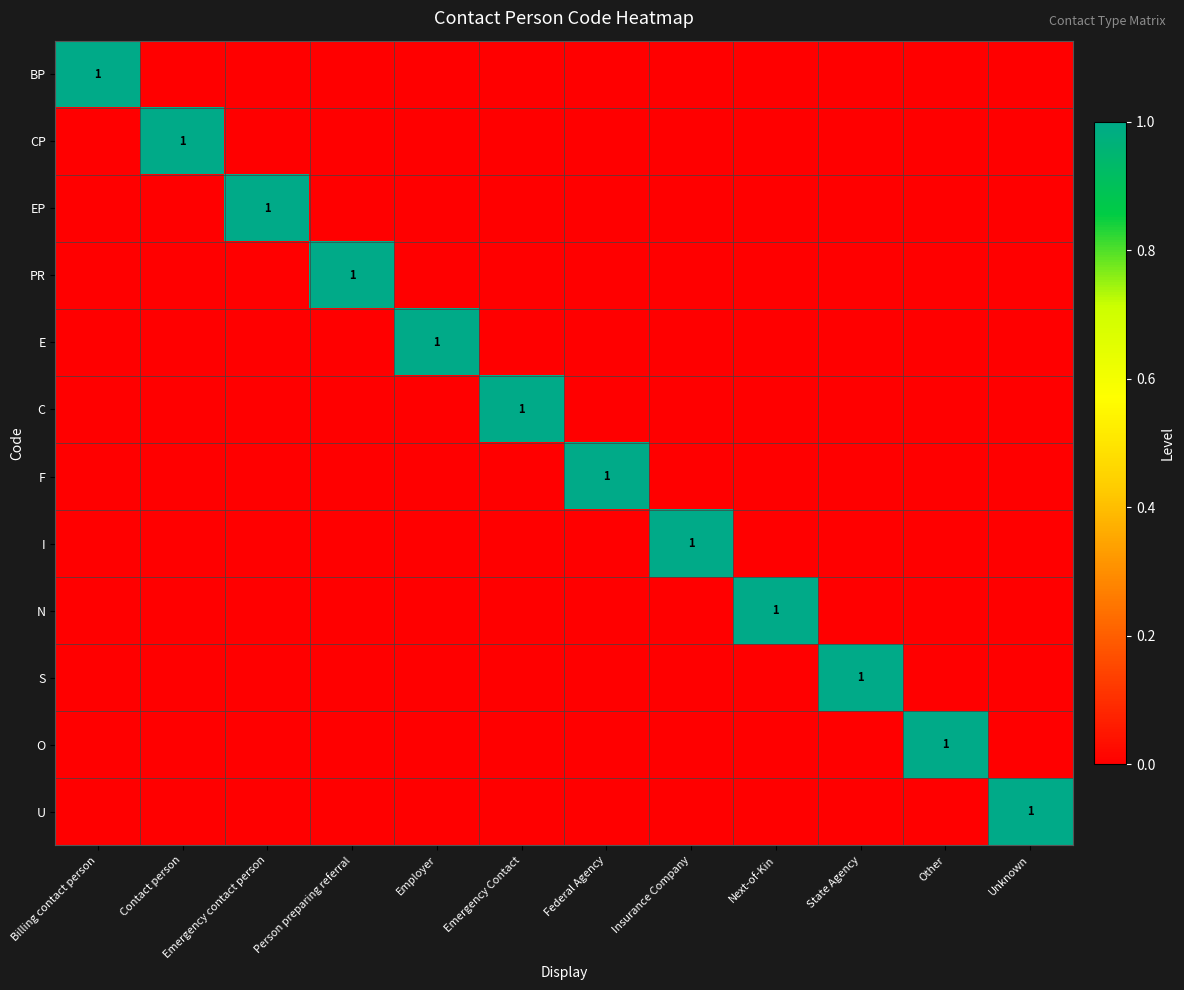

Is it true that CP equals 1 at Contact person?

False